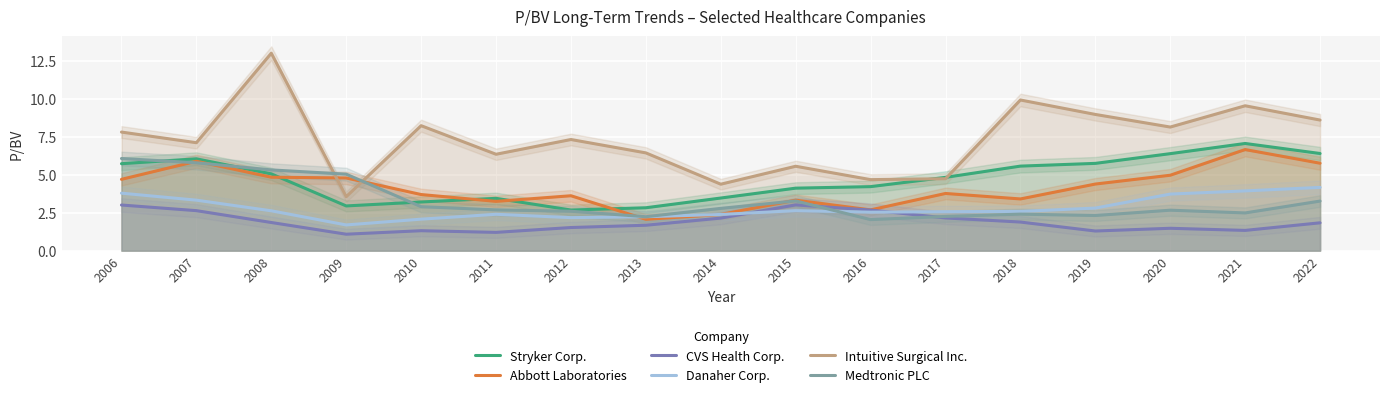

At which category is the sum across all series the highest?

2008